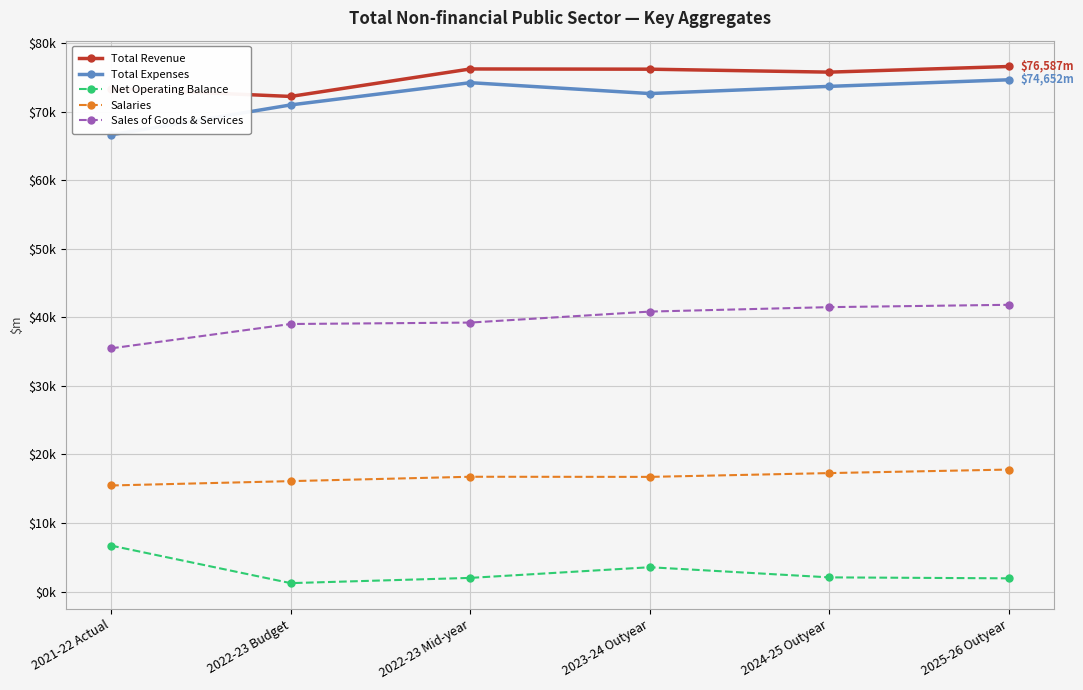

Does the chart have visible grid lines?

Yes